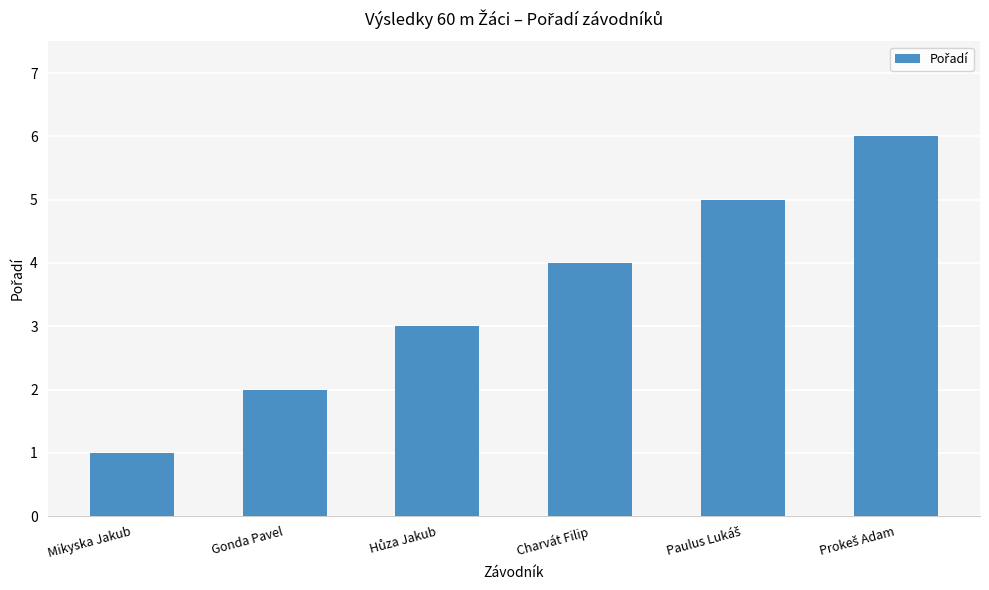

What value does the data have at Charvát Filip?

4